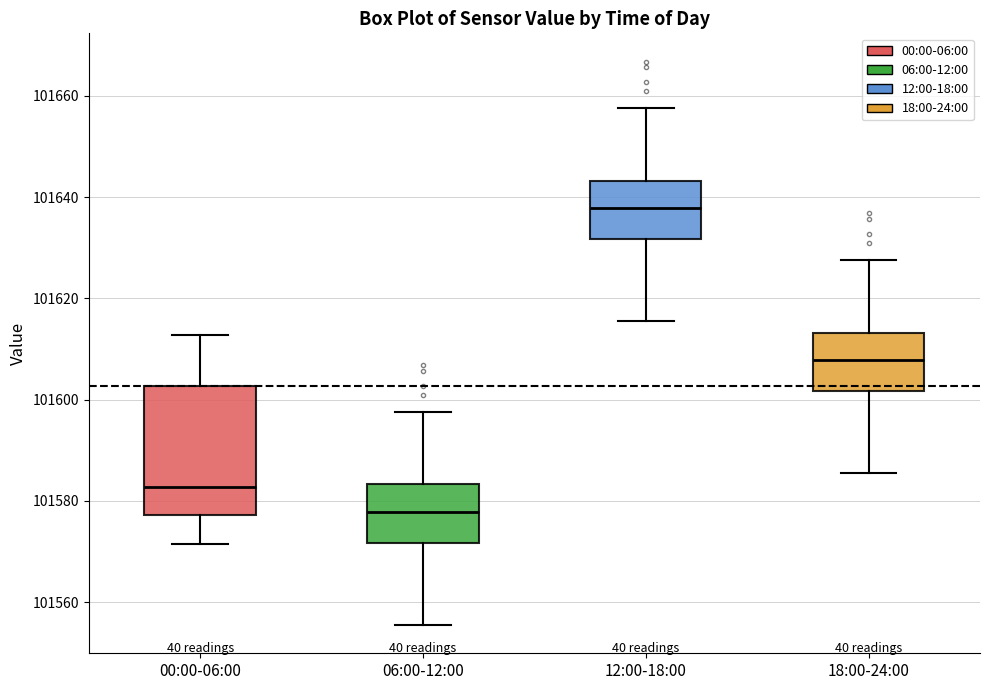

Reading left to right, read every box against the y-axis: the position of its median line, the range the box covers, and the ends of its whiskers. The values are not printed on the chart, so give them approximately, as read against the axis.

00:00-06:00: median 101582, box 101578 to 101602, whiskers 101572 to 101612
06:00-12:00: median 101578, box 101572 to 101584, whiskers 101556 to 101598
12:00-18:00: median 101638, box 101632 to 101644, whiskers 101616 to 101658
18:00-24:00: median 101608, box 101602 to 101614, whiskers 101586 to 101628